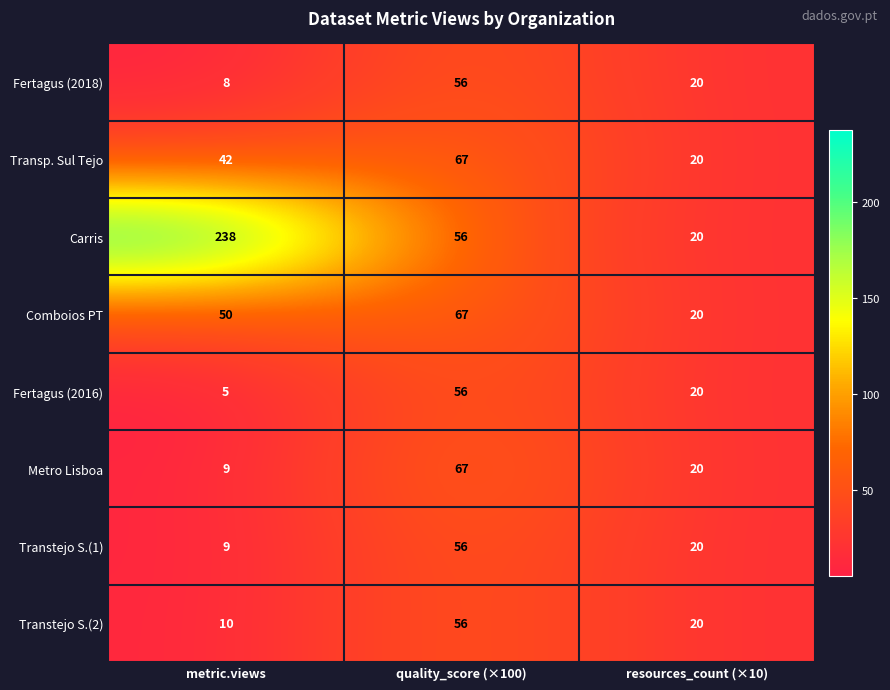

Which label corresponds to the largest value in the chart?

metric.views